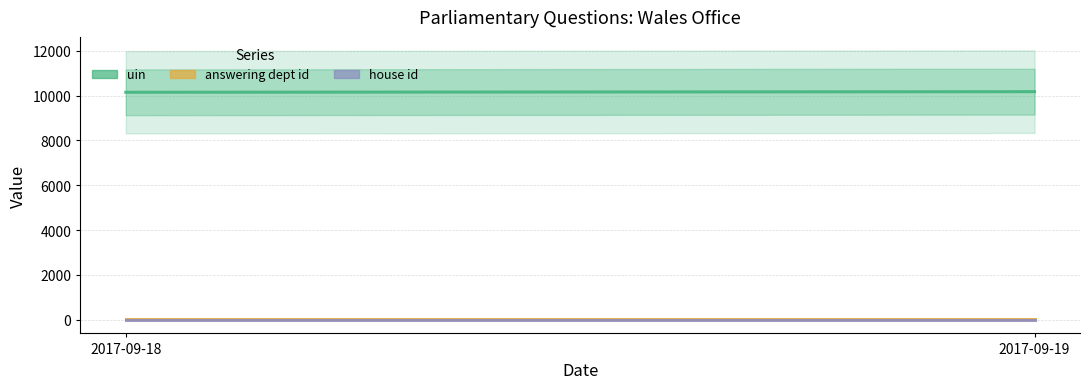

Which series has the largest total across all categories?

uin